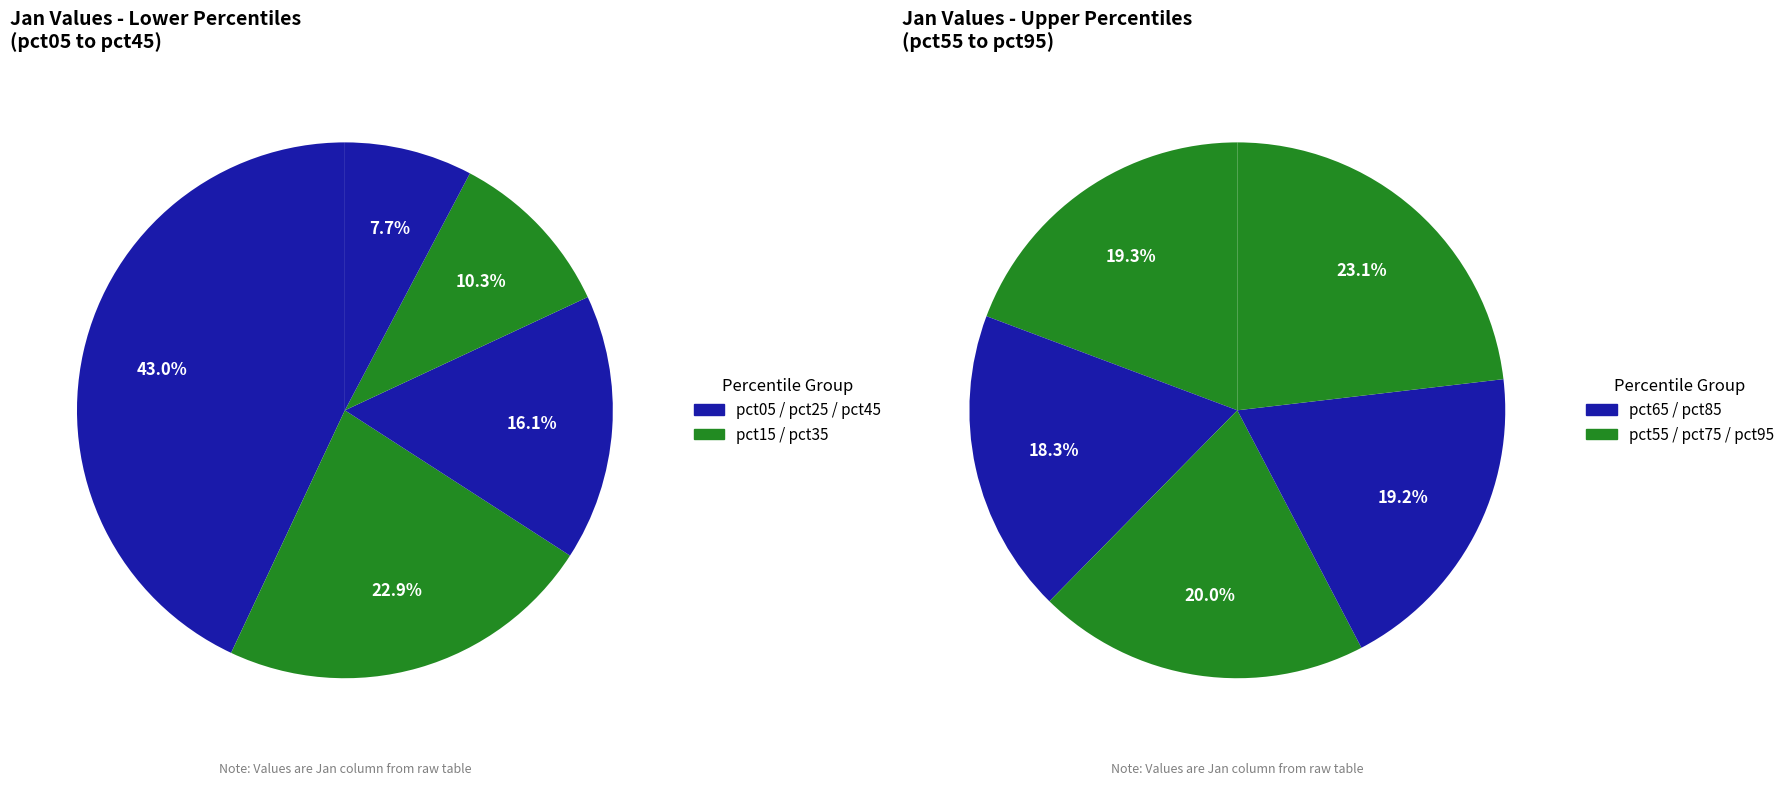

Combined, do pct35 and pct15 account for over 50%?

No